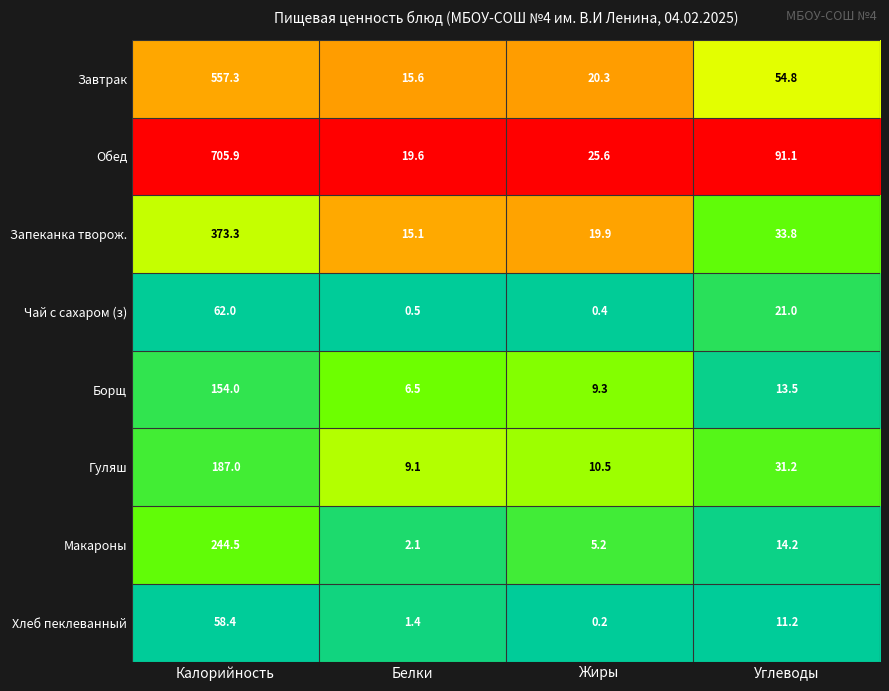

What is the maximum value shown in the chart?

705.9